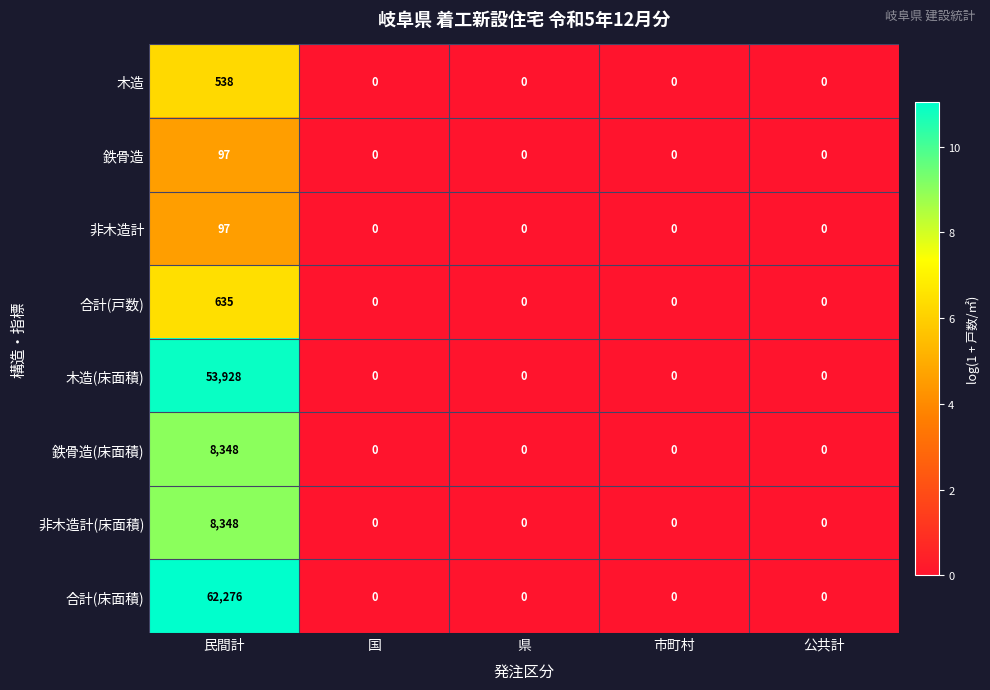

What is the total value across all series at 民間計?

134267